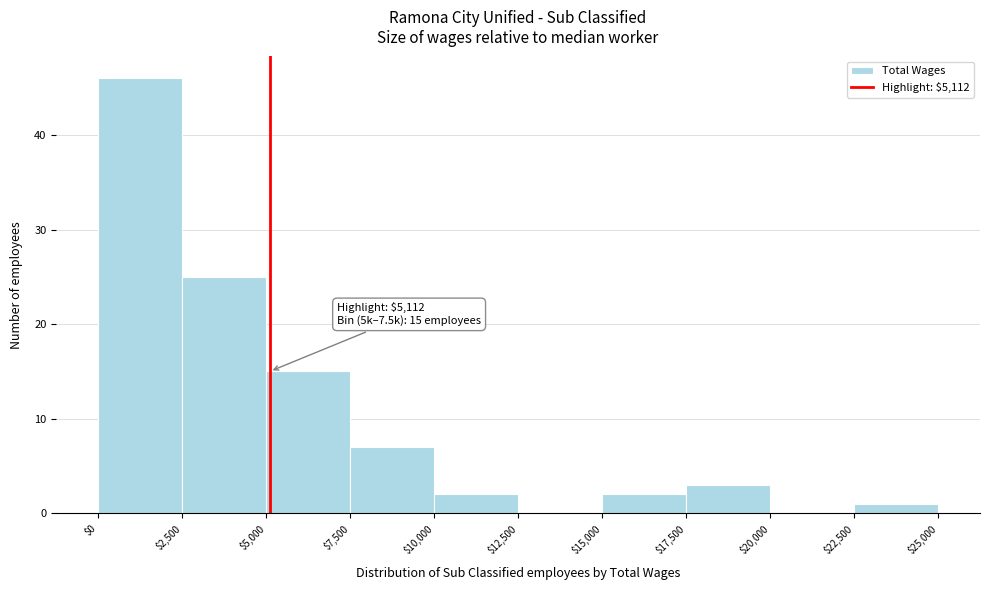

Which range on the x-axis has the tallest bar?

$0 to $2,500